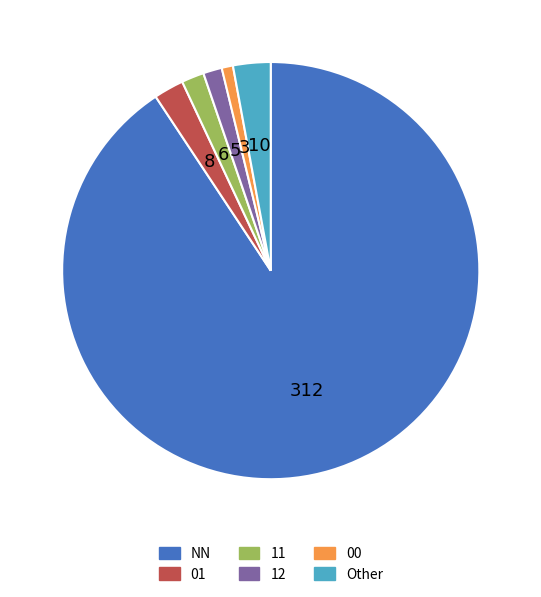

Does any single category account for the majority?

Yes